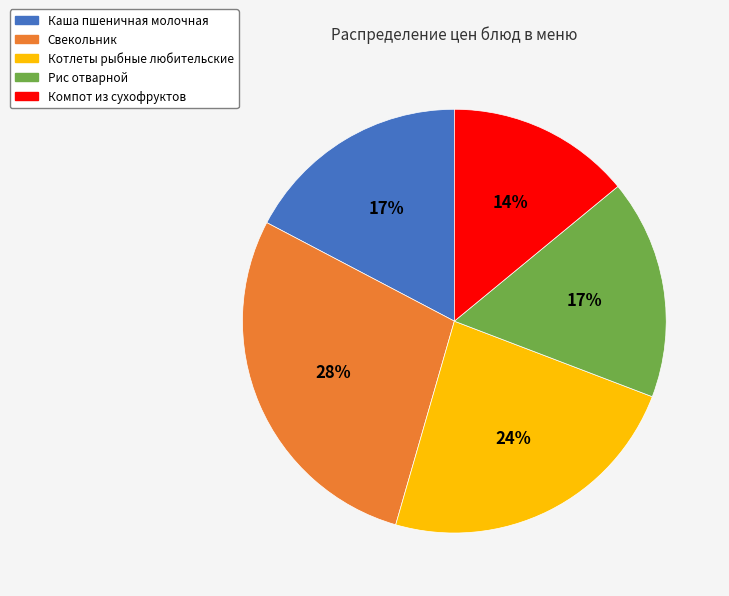

Which category has the biggest portion of the pie?

Свекольник